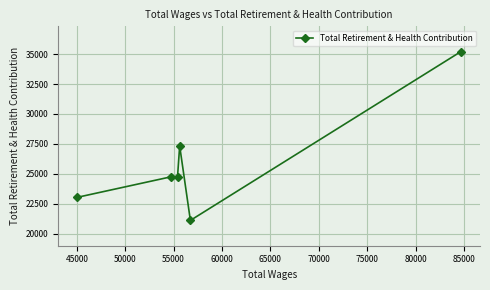

Count the number of data series in this chart.

1